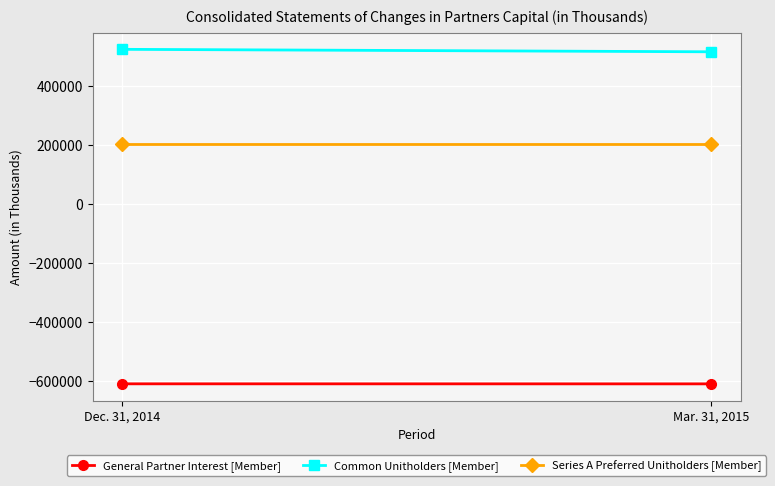

List the series in order of their peak value, highest first.

Common Unitholders [Member], Series A Preferred Unitholders [Member], General Partner Interest [Member]